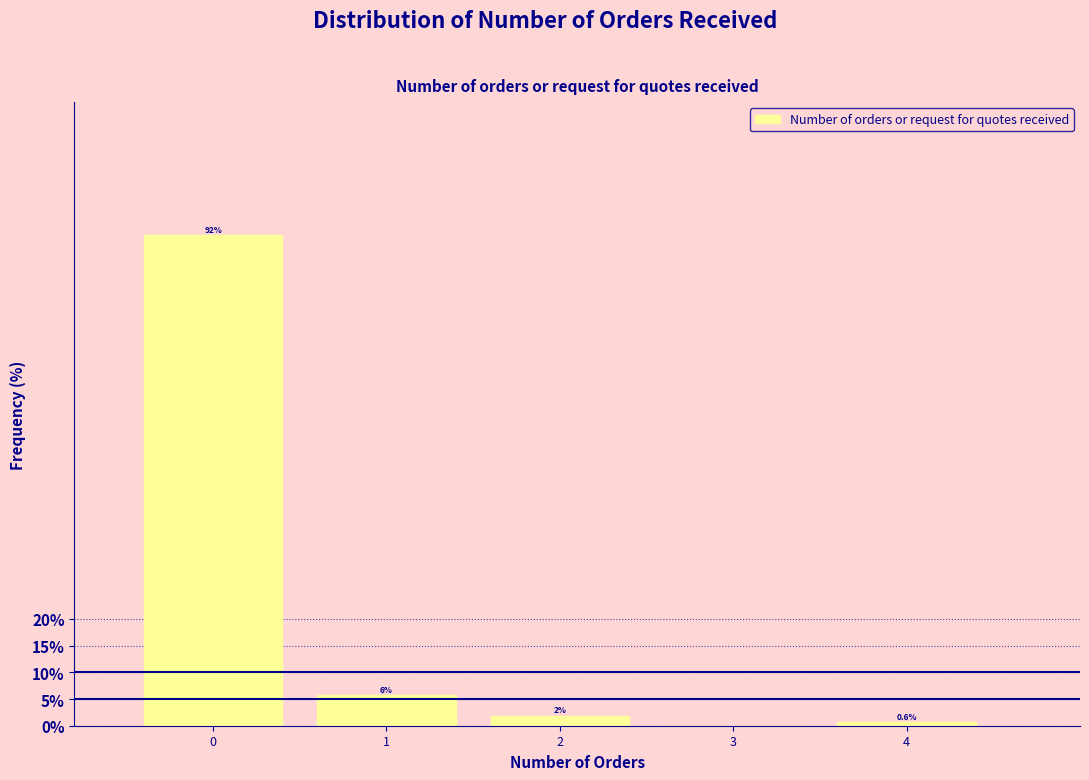

What is the greatest value displayed?

91.8